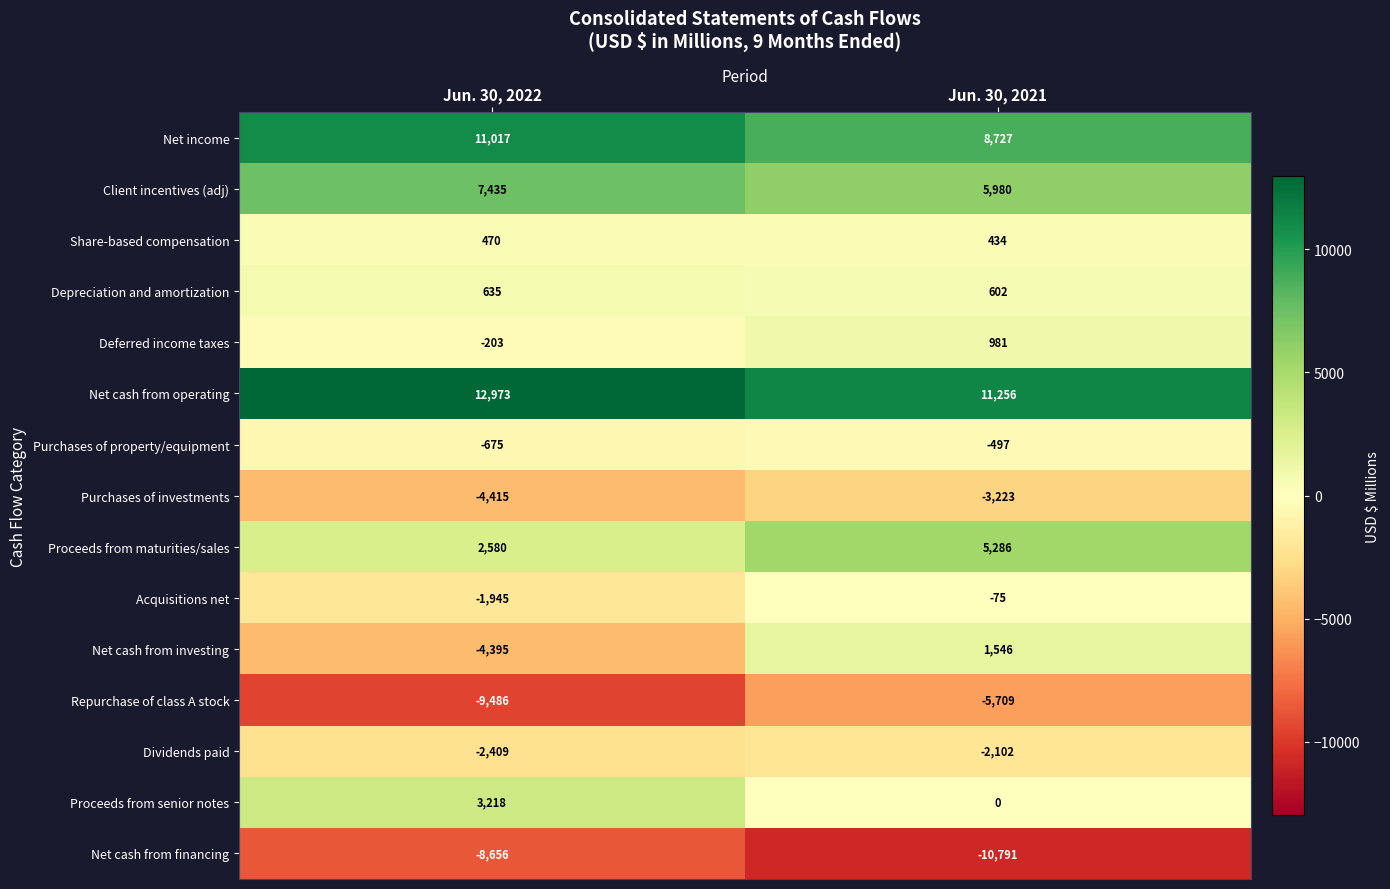

What is the total value across all series at Jun. 30, 2022?

6144